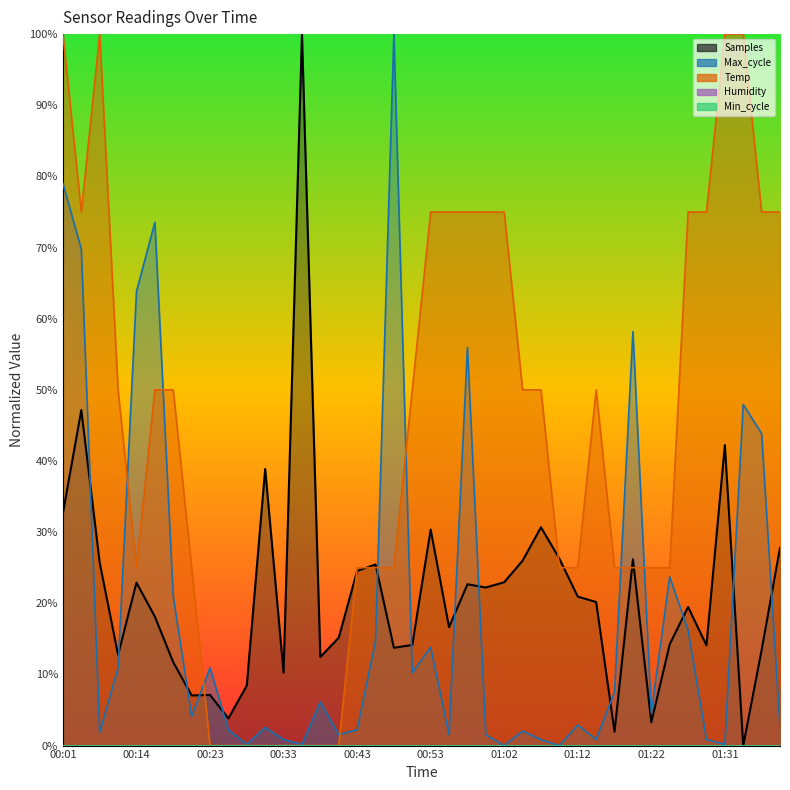

What is the difference between the highest and lowest values at 00:16?

55.4